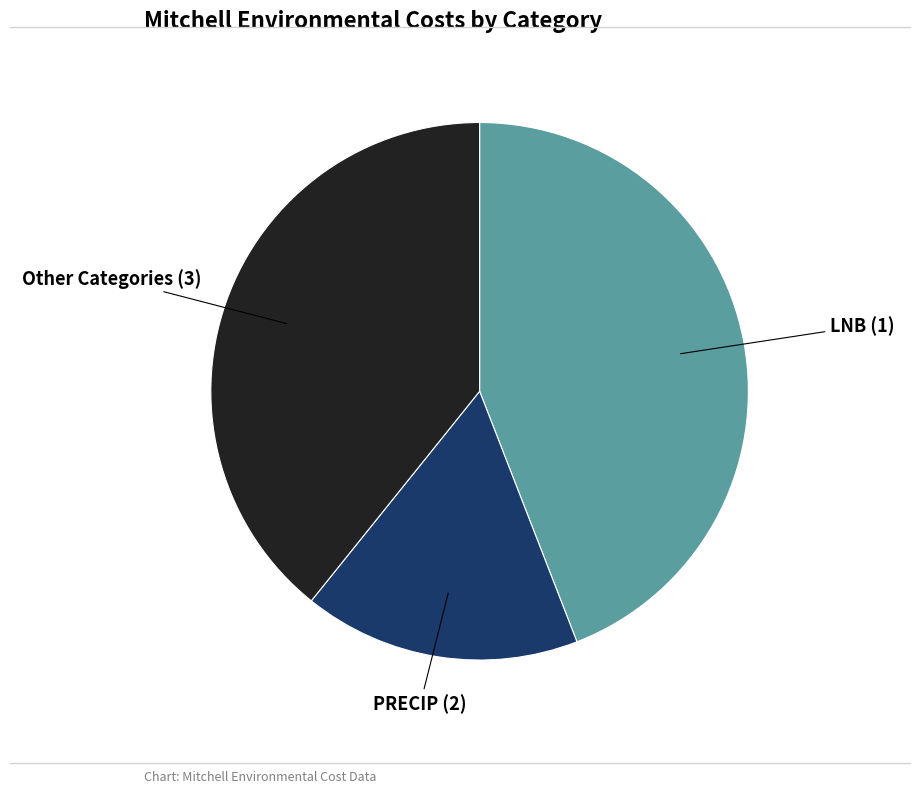

Is there a majority slice in this chart?

No